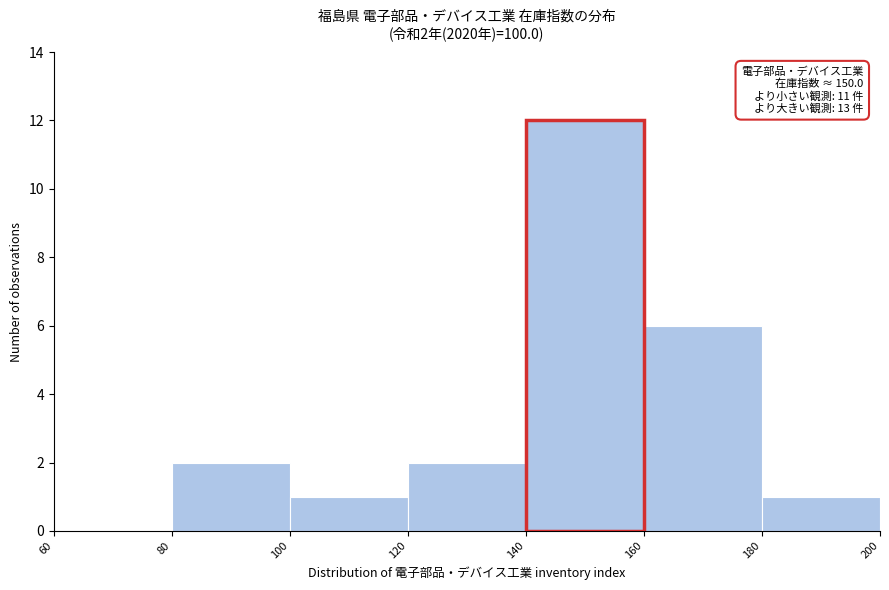

Which range on the x-axis has the tallest bar?

140 to 160